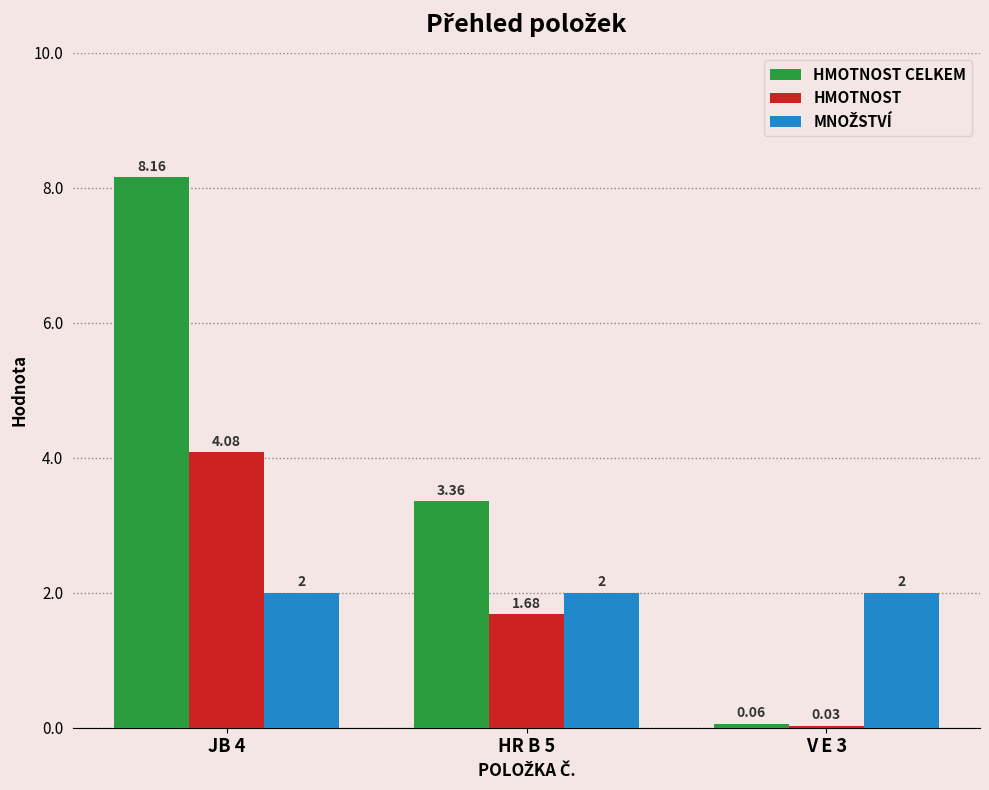

At which category is the sum across all series the highest?

JB 4